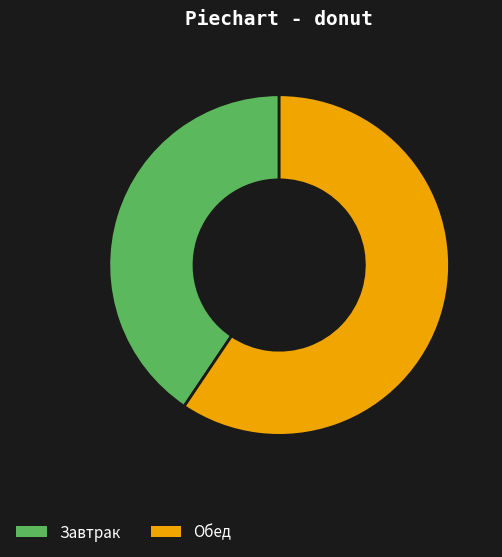

Rank the categories by value from highest to lowest.

Обед, Завтрак